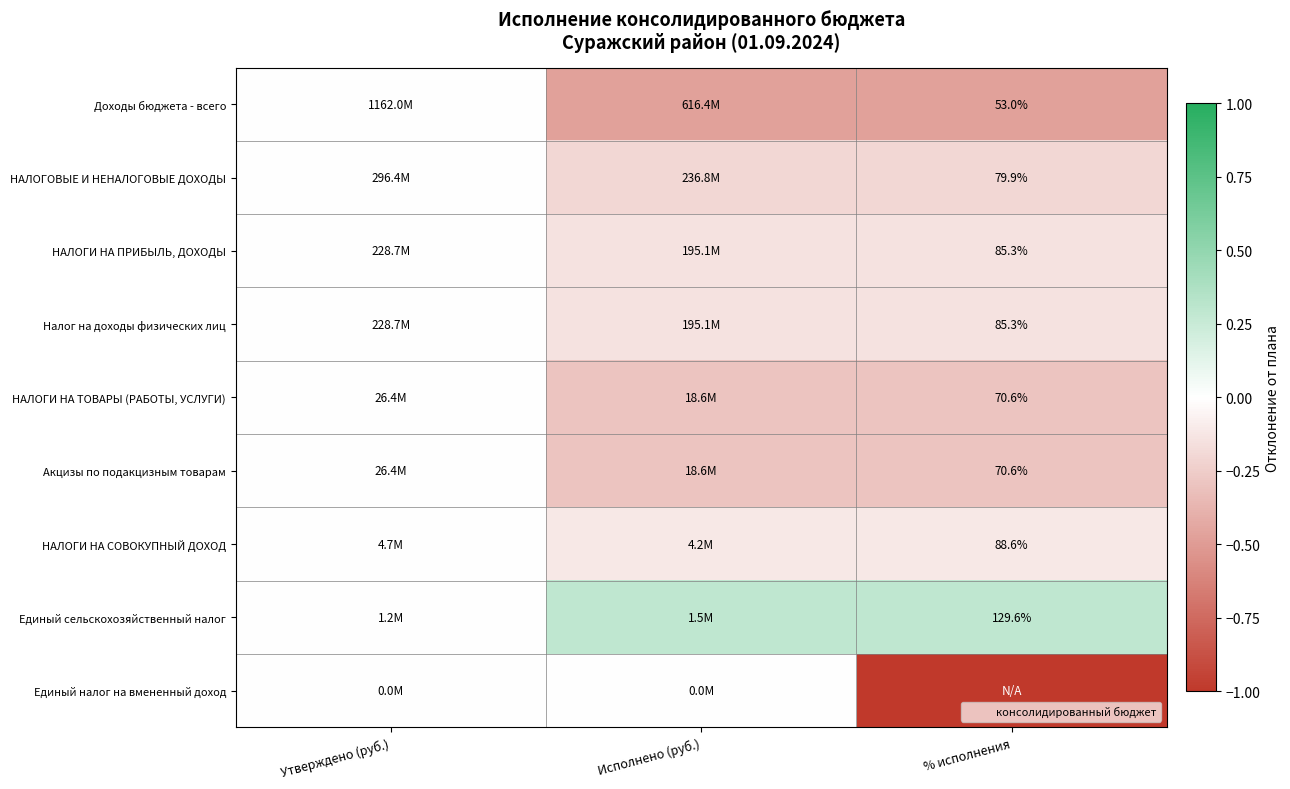

What is the minimum value shown in the chart?

-1.0